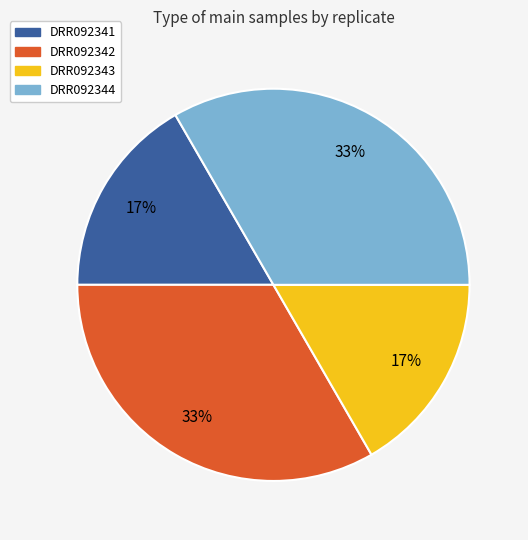

How many segments does this pie chart have?

4